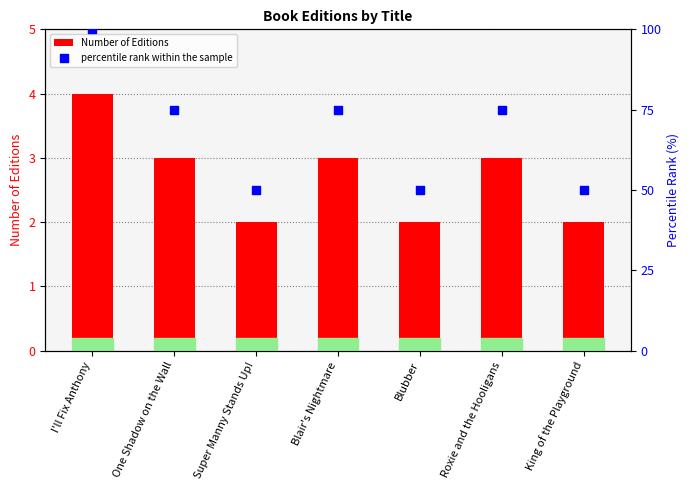

Which series has the widest spread of Y values?

percentile rank within the sample